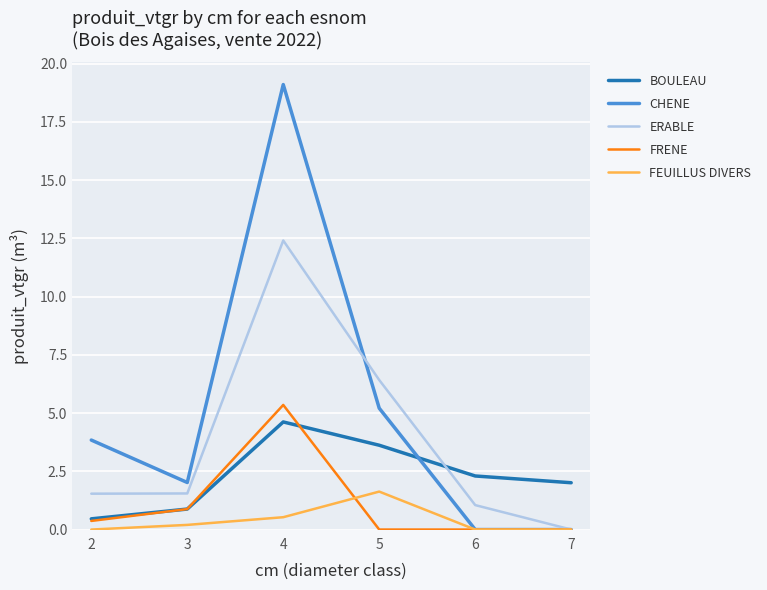

How many FEUILLUS DIVERS values are between 0 and 1?

5